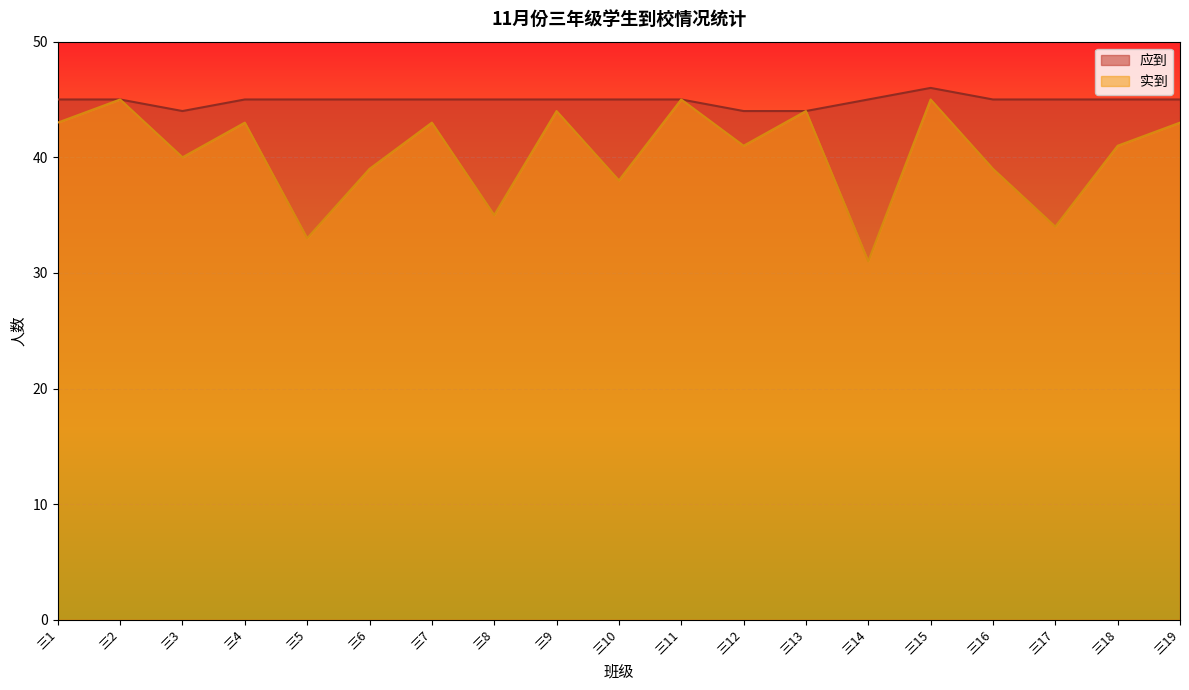

How many series are shown in this chart?

2